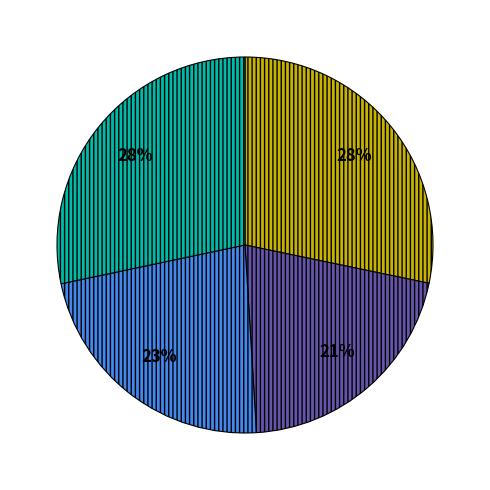

To the nearest percent, what is the average slice percentage?

25%